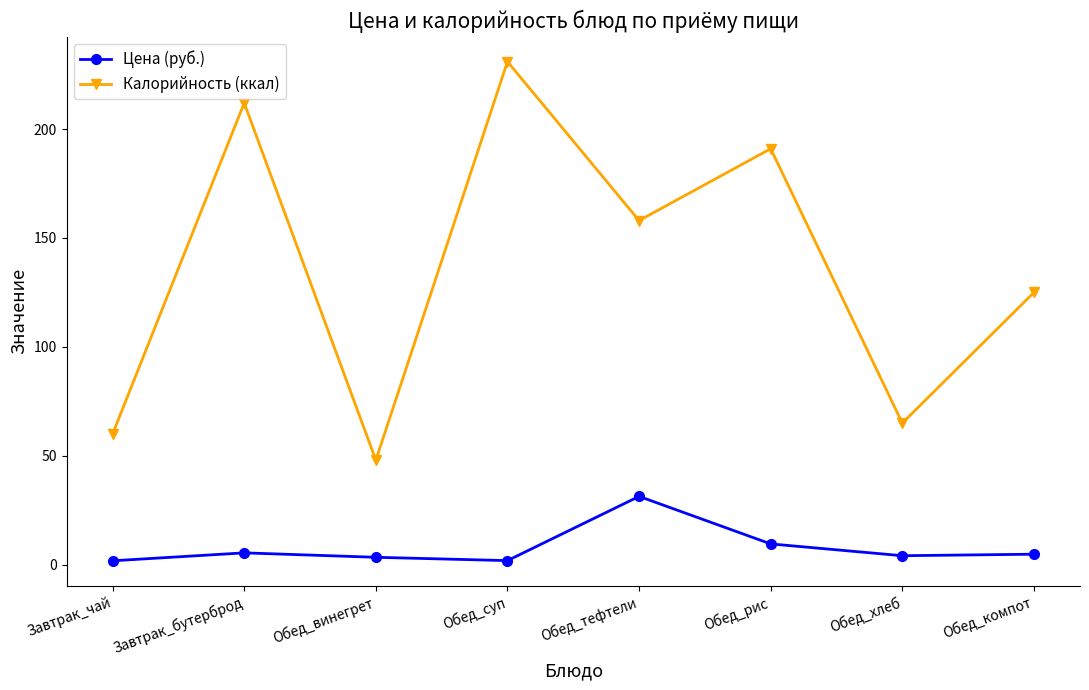

Does the chart have visible grid lines?

No